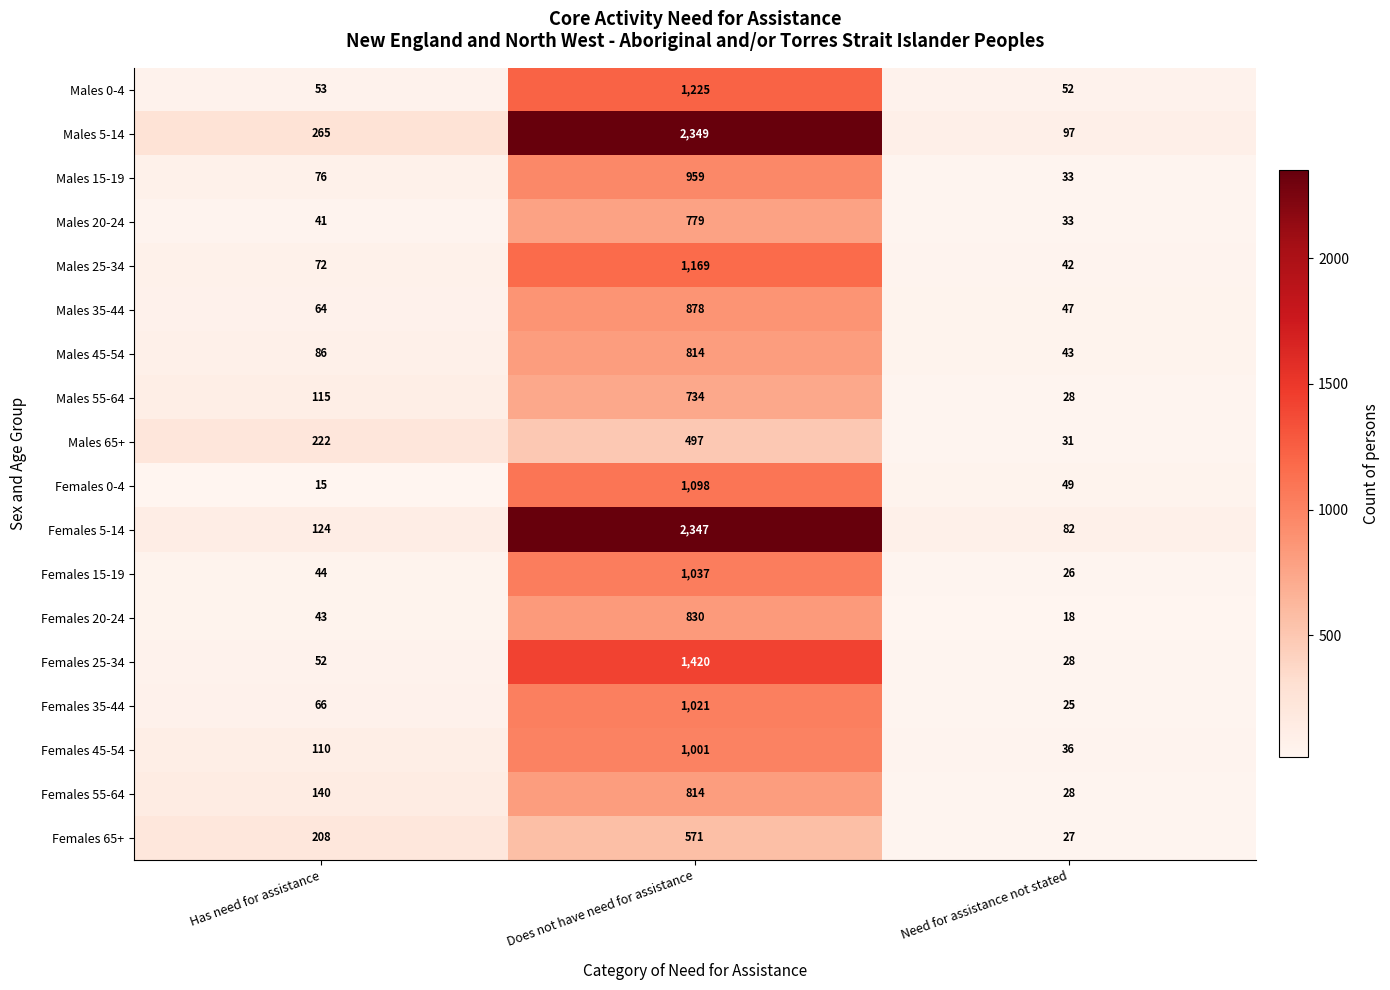

The Males 55-64 series shows 12 at Need for assistance not stated. True or false?

False